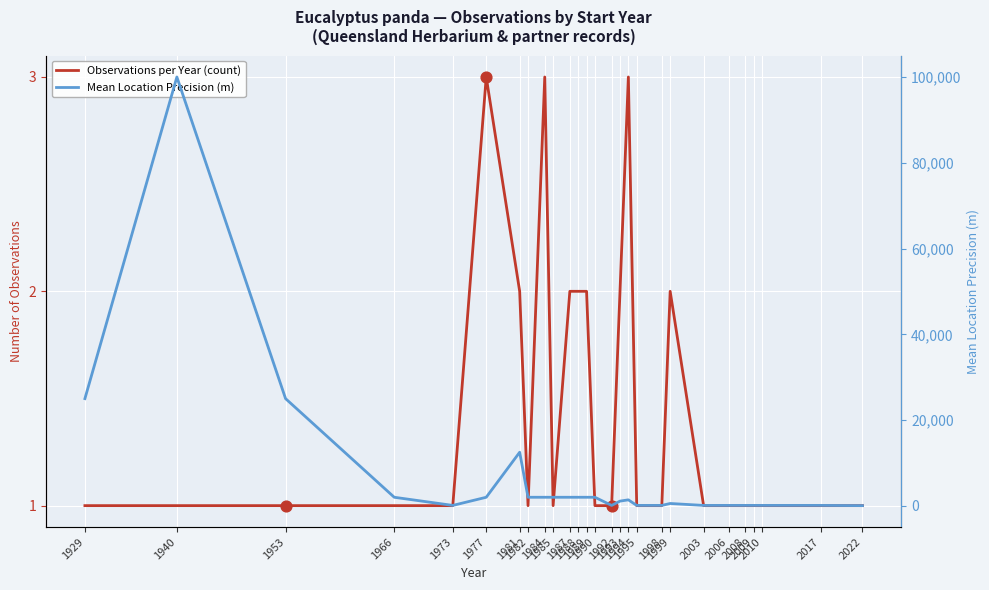

What is the total value across all series at 1992?

101